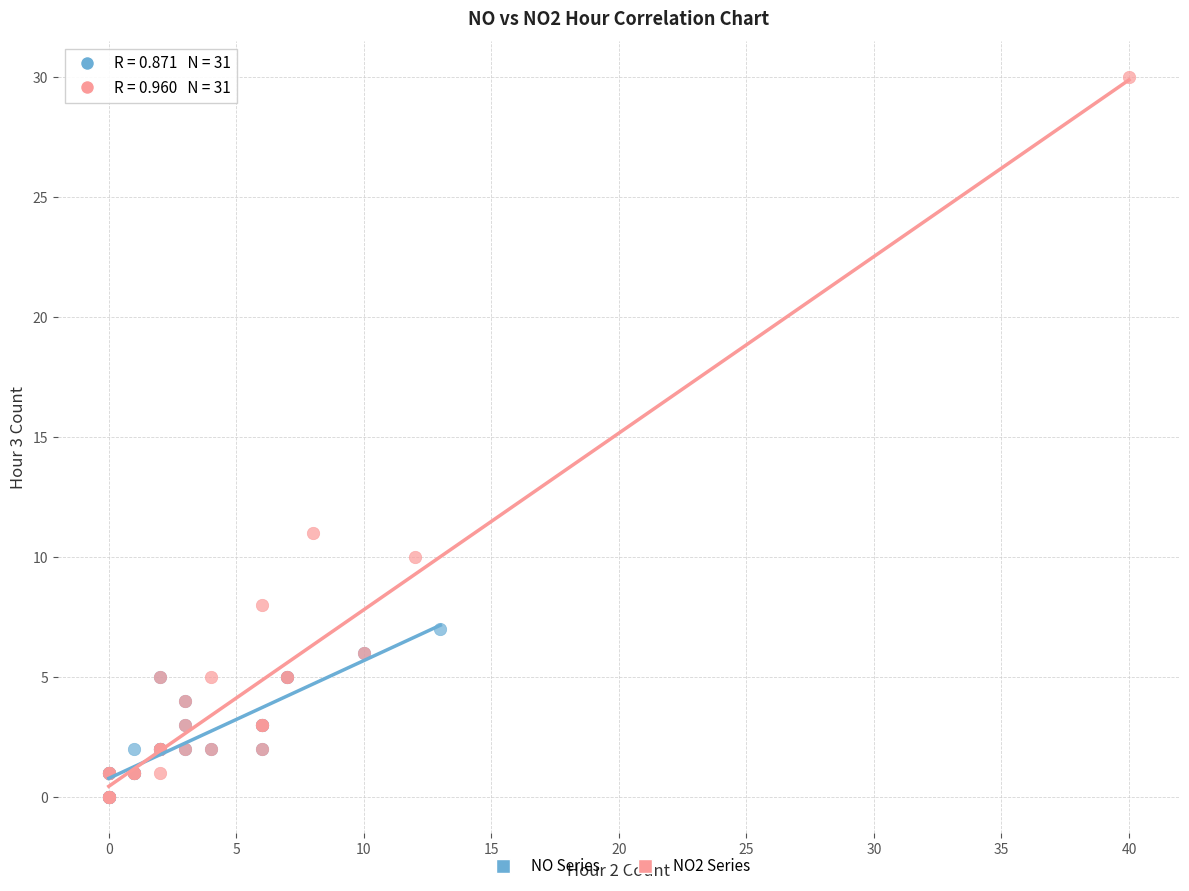

Which series reaches the maximum Y coordinate?

NO2 Series